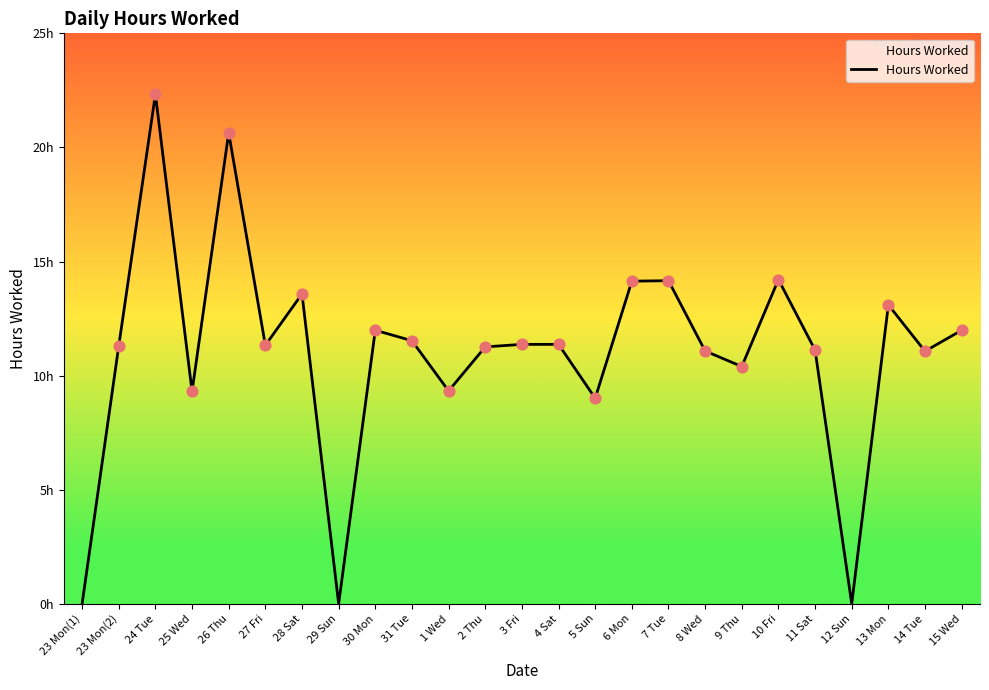

What is the change in value from 7 Tue to 9 Thu?

-3.8